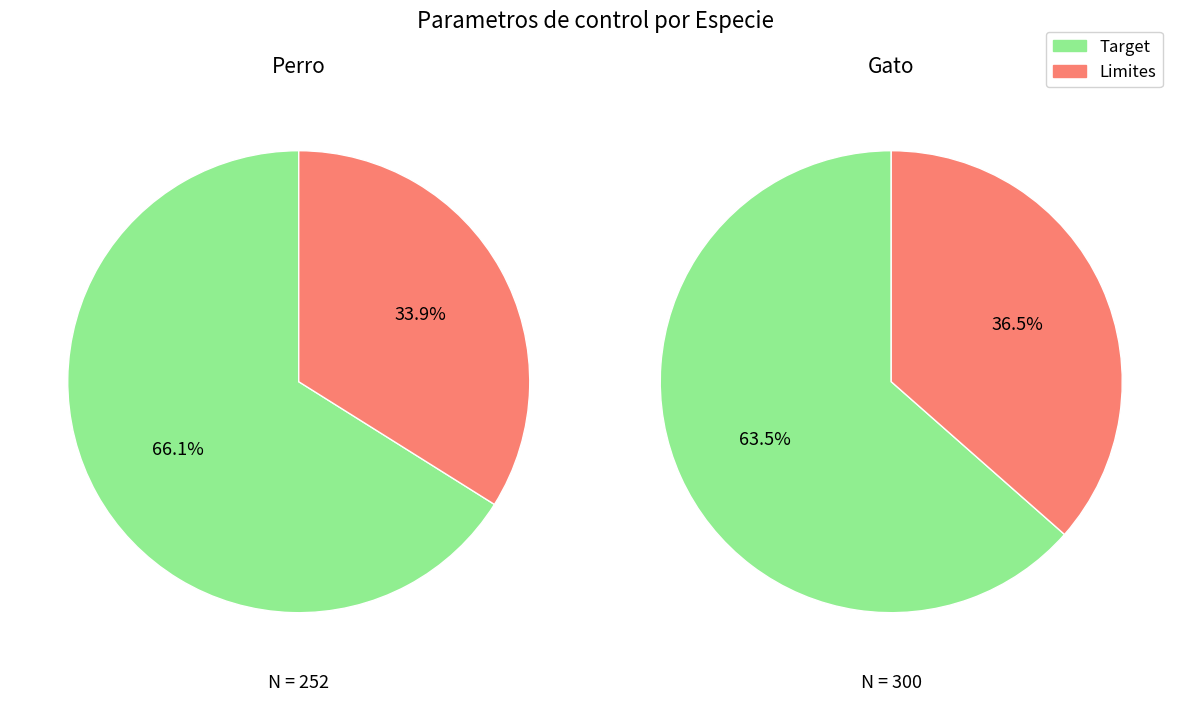

How many segments does this pie chart have?

2